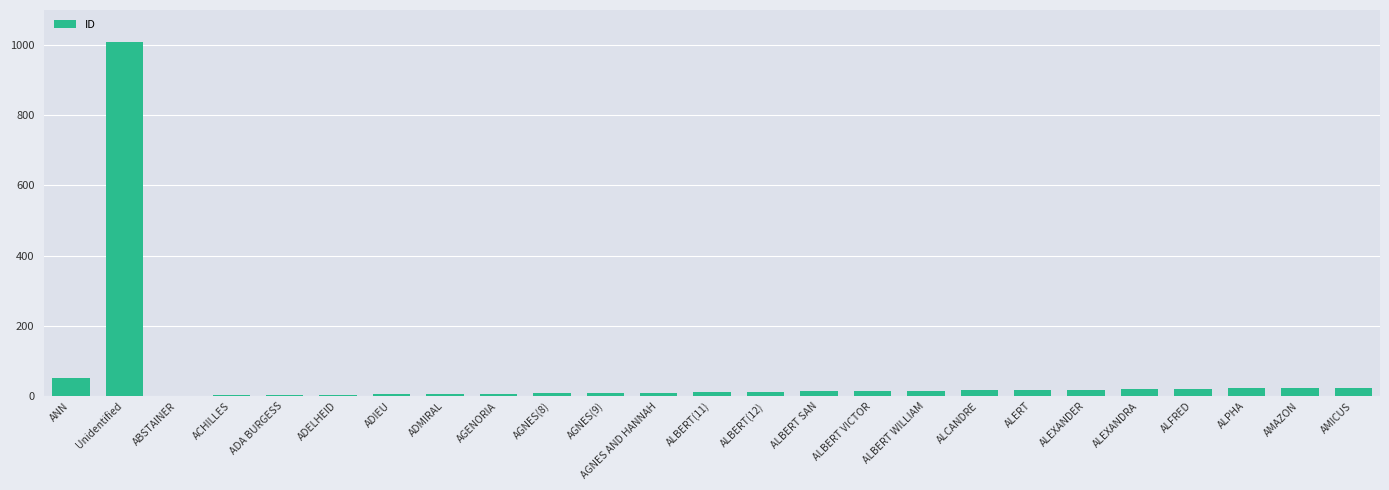

What is the maximum value shown in the chart?

1009